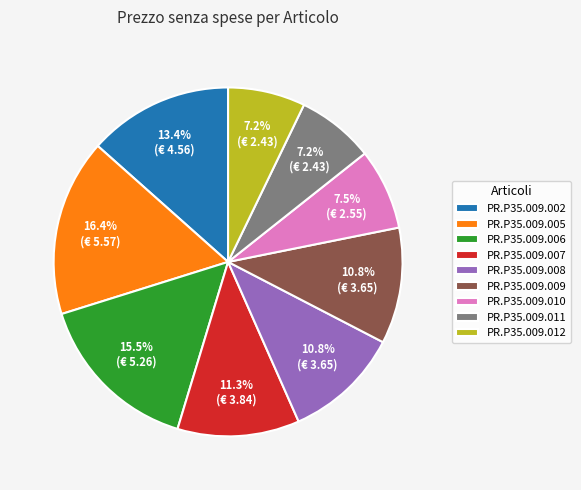

The PR.P35.009.009 slice represents 11% of the pie. True or false?

True